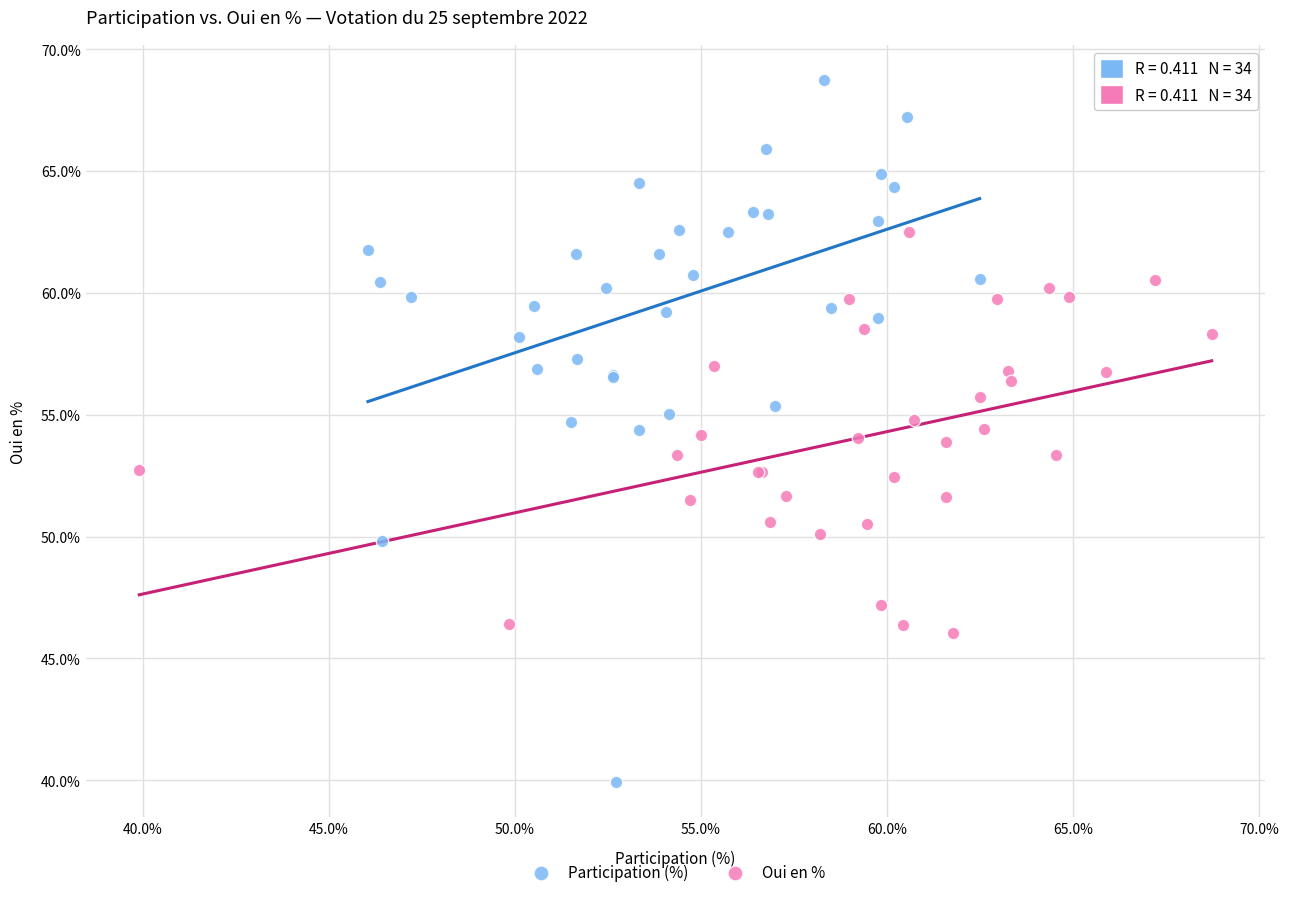

Which series contains the lowest Y value?

Participation (%)